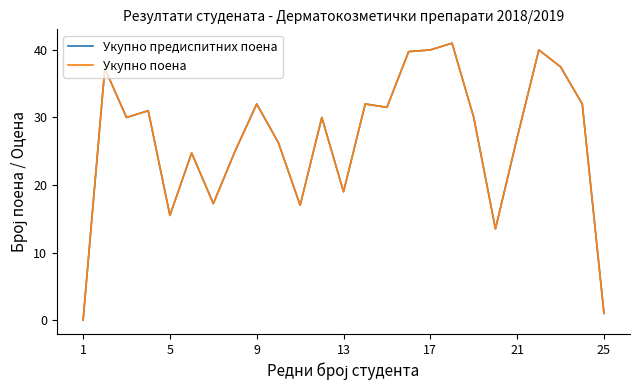

Is this an area chart (filled region under the line)?

No